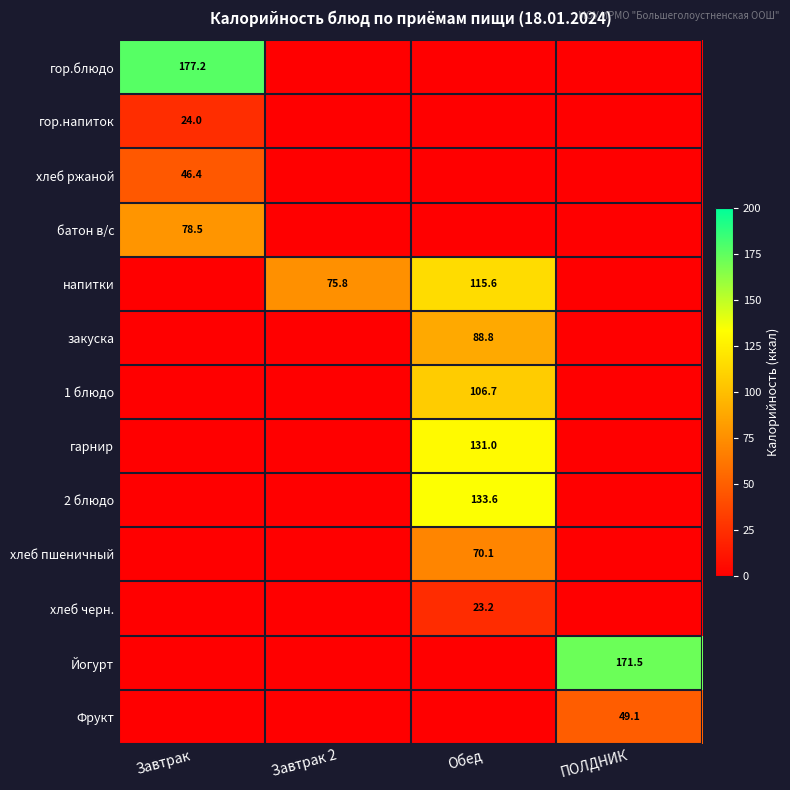

True or false: хлеб пшеничный has a value of 46.1 at Обед.

False